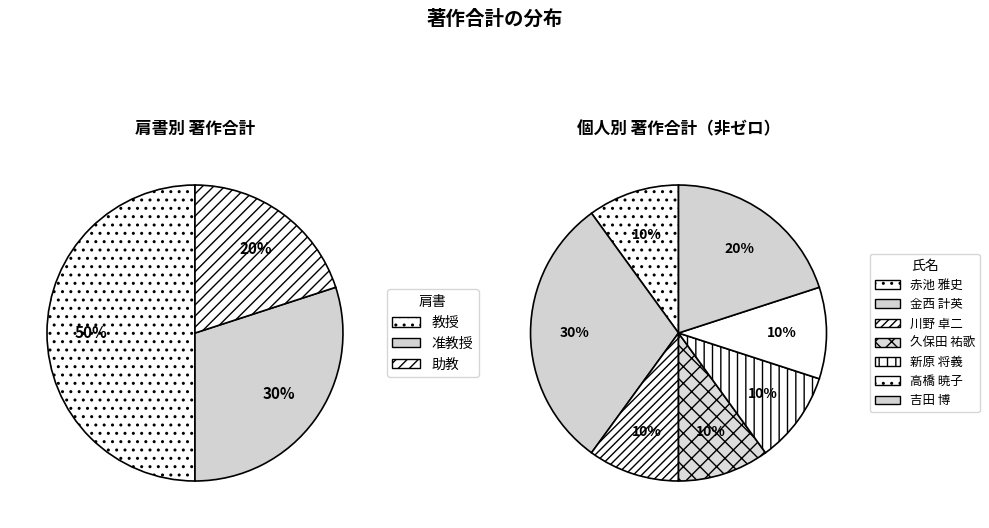

Which has a higher value, 川野 卓二 or 高橋 暁子?

川野 卓二